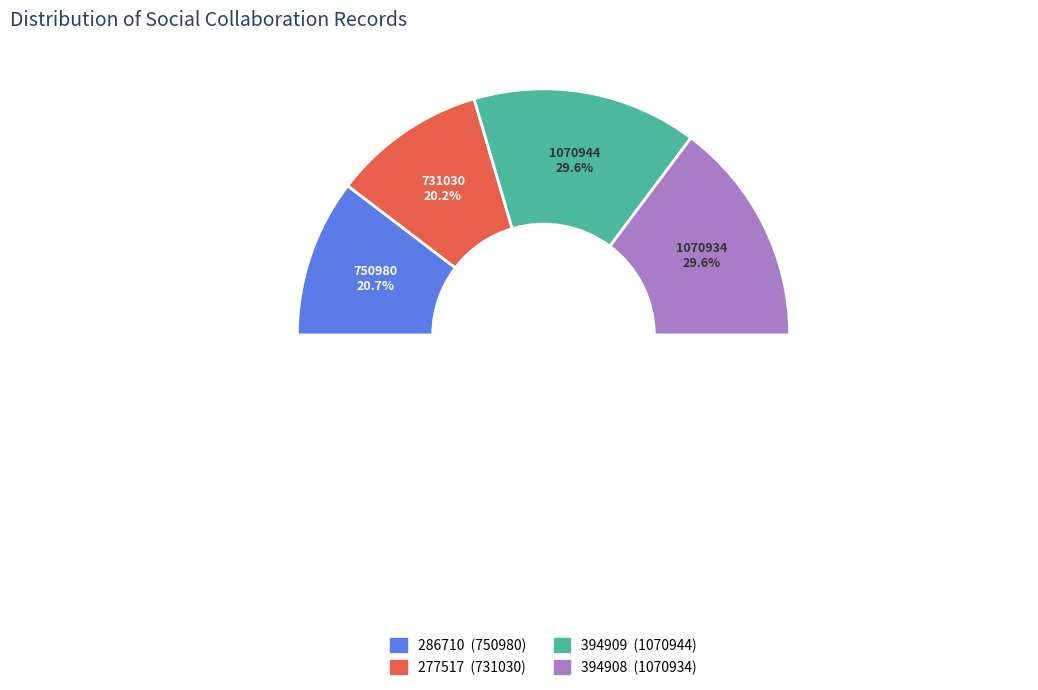

What is the smallest slice in the pie chart?

277517